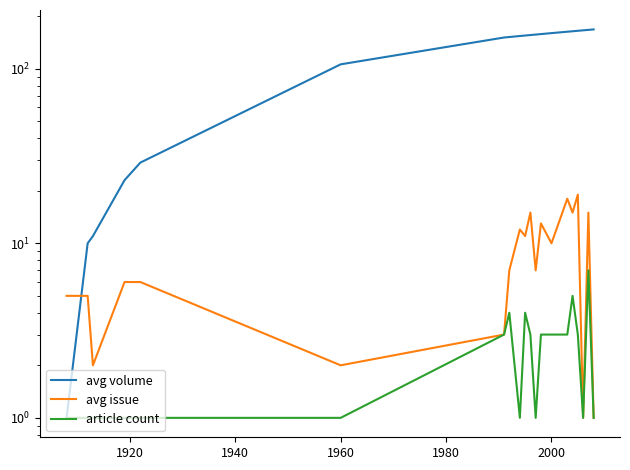

Which series has the widest spread of values?

avg volume